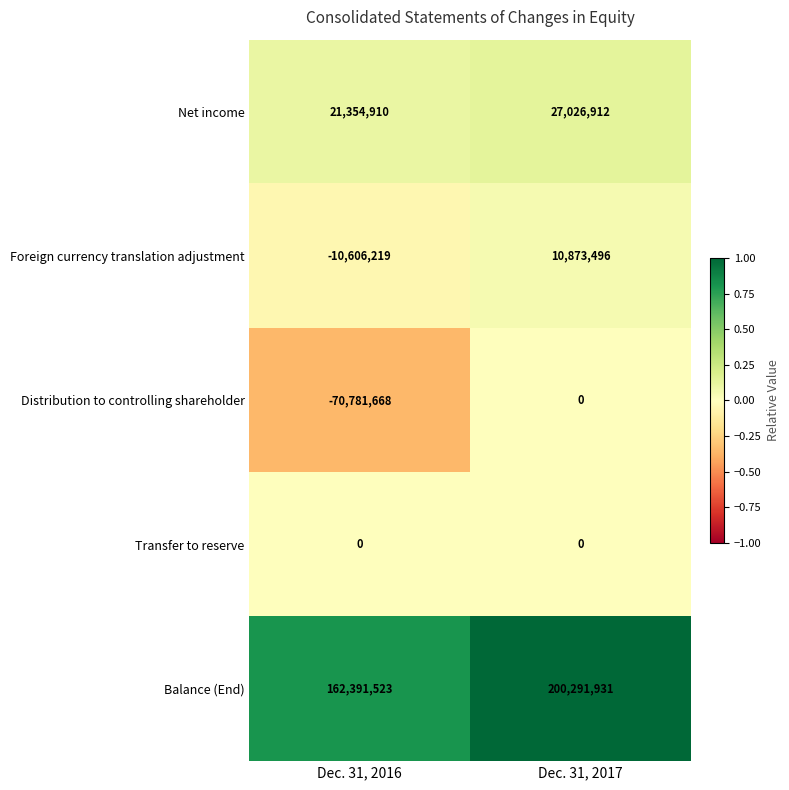

What is the average value of the Distribution to controlling shareholder series?

-35390834